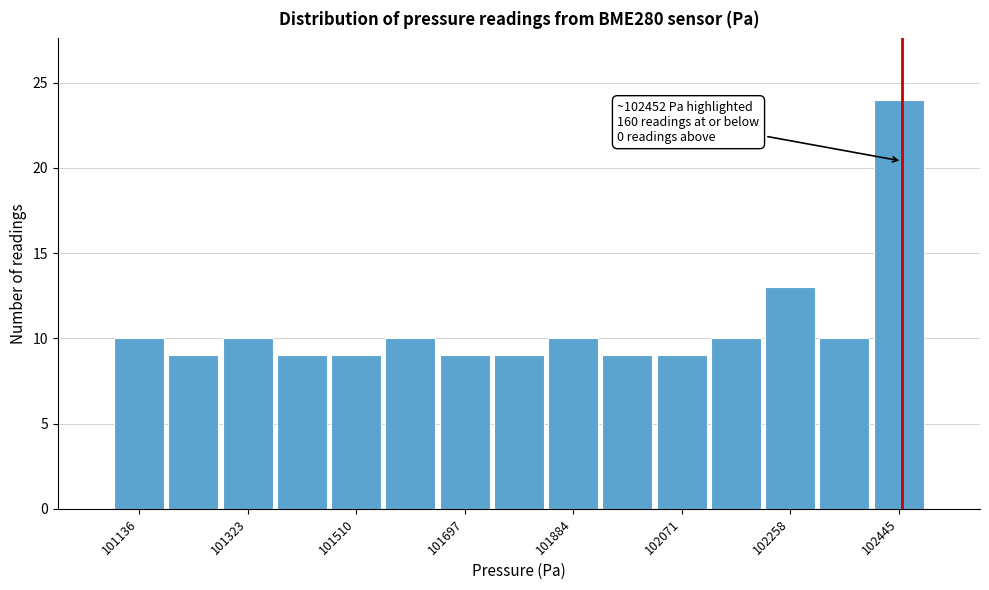

Which range on the x-axis has the tallest bar?

102400 to 102500